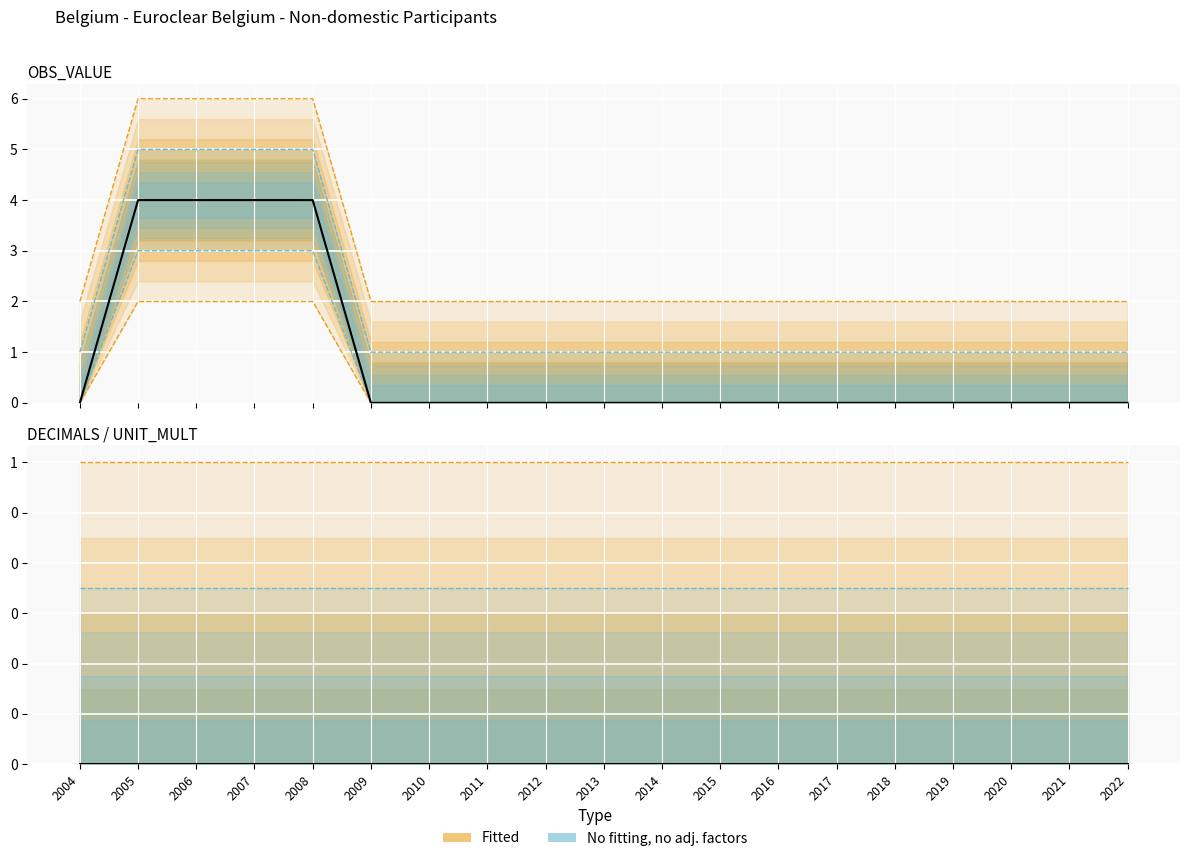

The value of UNIT_MULT at 2014 is 0. True or false?

True